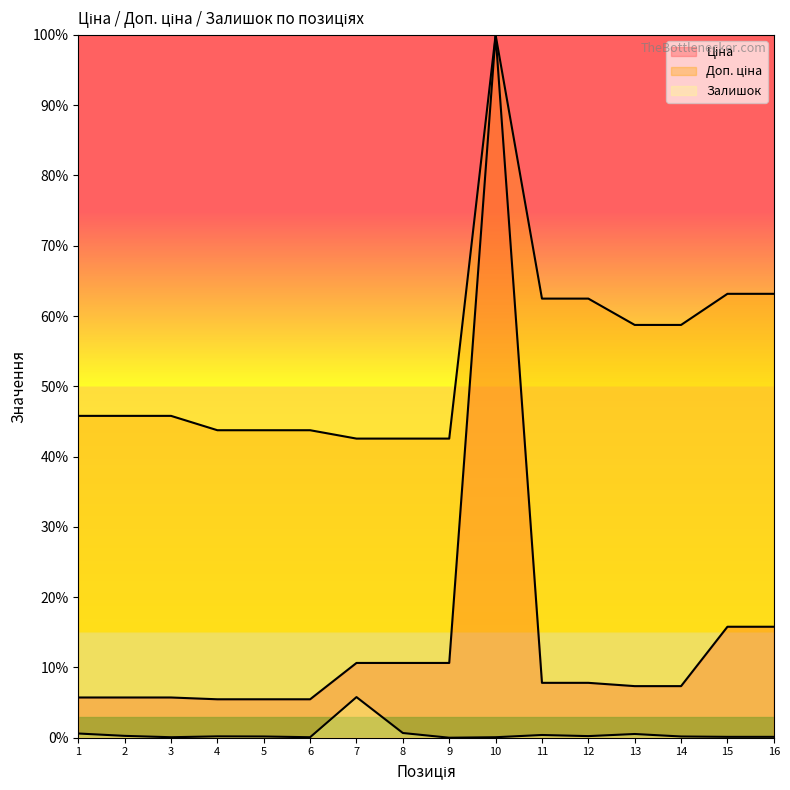

True or false: Ціна has more than 1 interior local peaks.

False